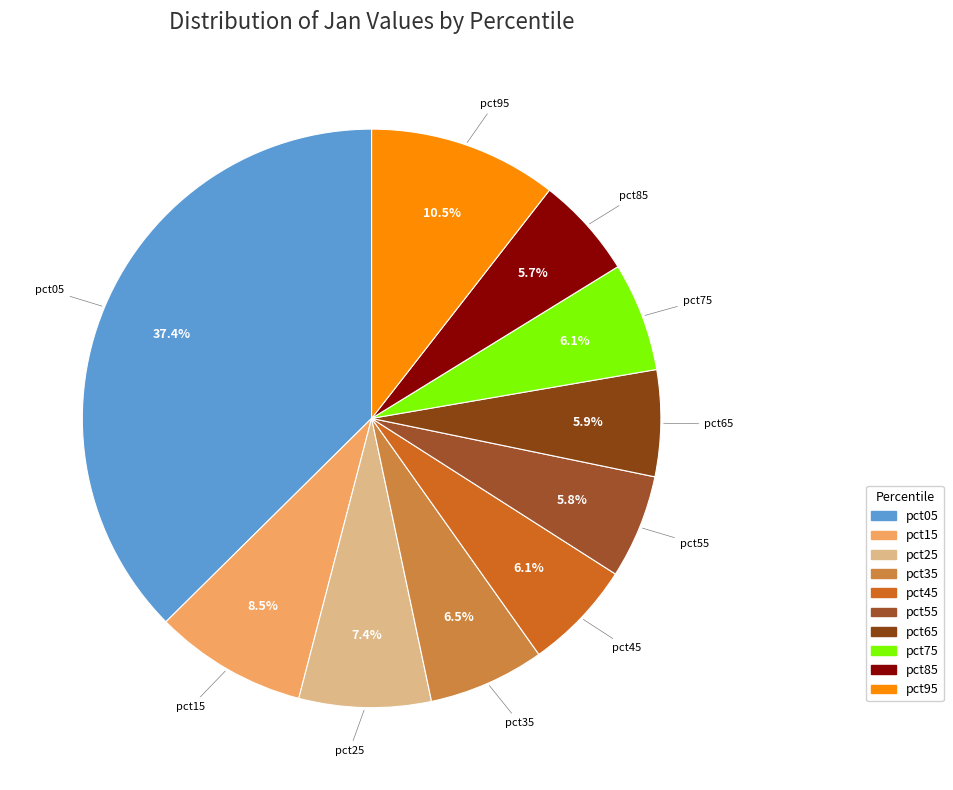

Between pct15 and pct45, which is larger?

pct15